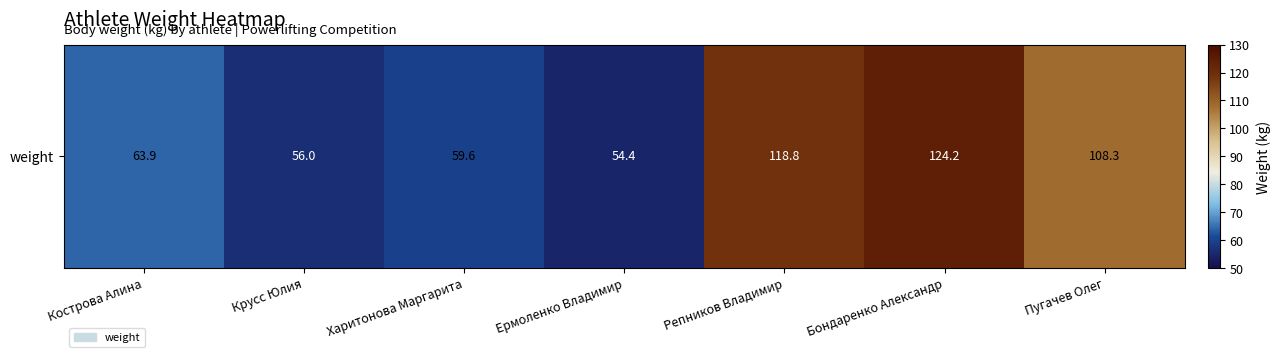

Reading left to right, extract all data points from this chart.

Кострова Алина=63.9	Крусс Юлия=56.0	Харитонова Маргарита=59.6	Ермоленко Владимир=54.4	Репников Владимир=118.8	Бондаренко Александр=124.2	Пугачев Олег=108.3